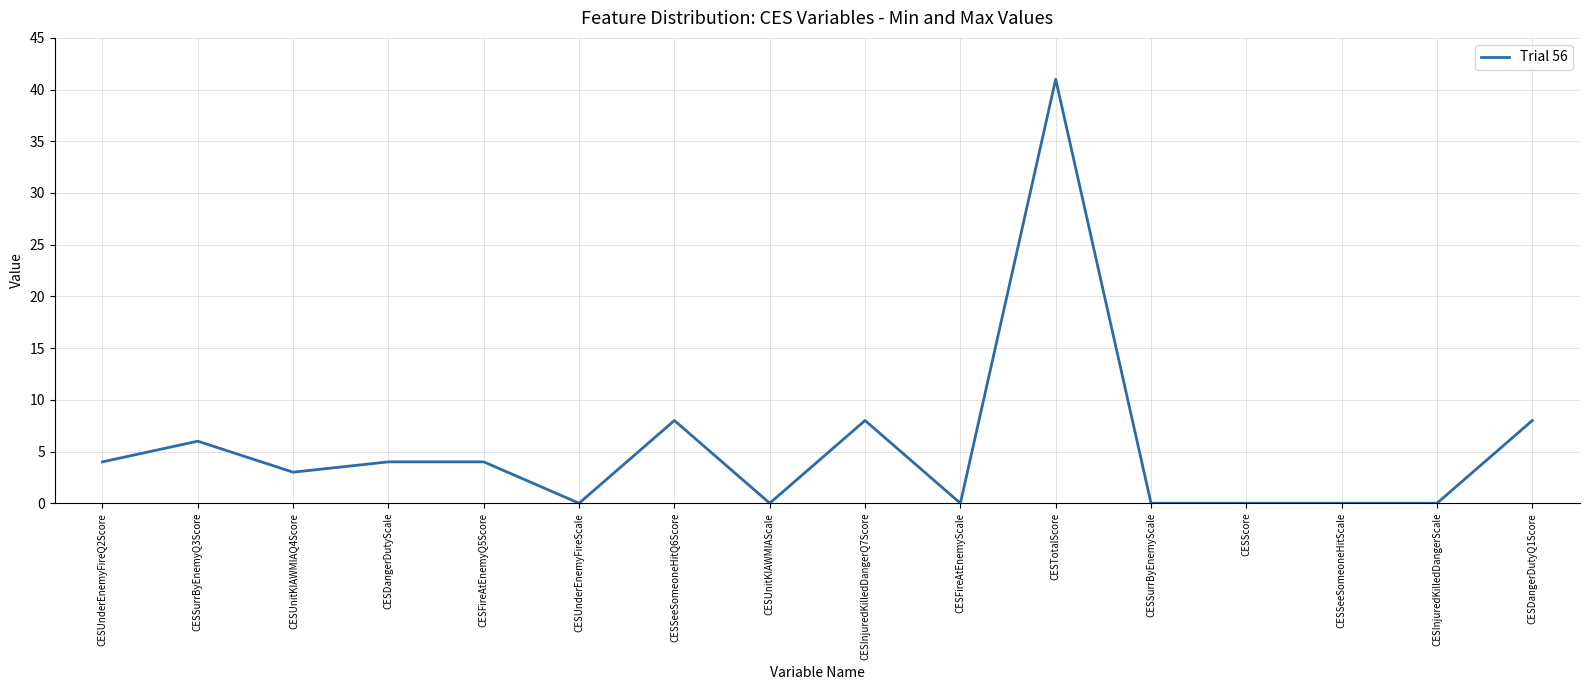

What position from the right is CESSurrByEnemyScale?

5